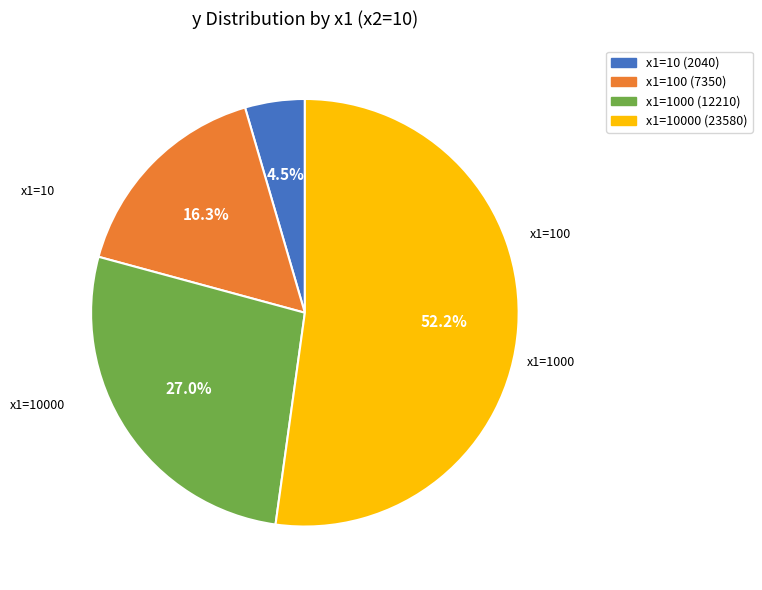

Which slice represents more than half of the pie?

10000